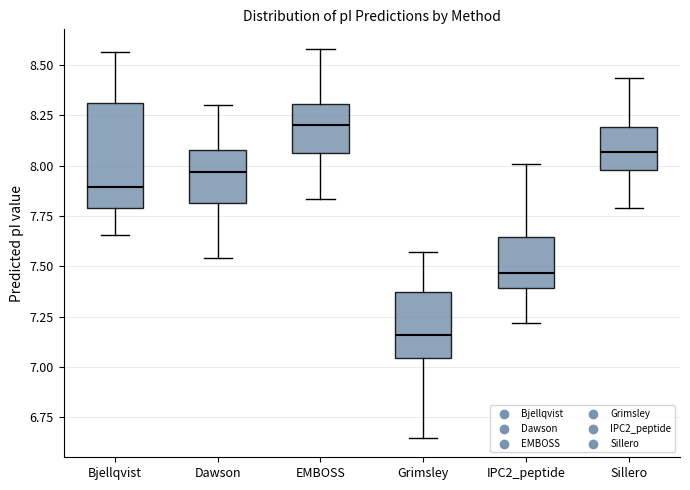

Reading left to right, transcribe this box plot: for each box, give where its median line is, the range the box spans, and where its two whiskers end, as read against the y-axis. The values are not printed on the chart, so give them approximately, as read against the axis.

Bjellqvist: median 7.90, box 7.80 to 8.30, whiskers 7.65 to 8.55
Dawson: median 7.95, box 7.80 to 8.10, whiskers 7.55 to 8.30
EMBOSS: median 8.20, box 8.05 to 8.30, whiskers 7.85 to 8.60
Grimsley: median 7.15, box 7.05 to 7.35, whiskers 6.65 to 7.55
IPC2_peptide: median 7.45, box 7.40 to 7.65, whiskers 7.20 to 8.00
Sillero: median 8.05, box 8.00 to 8.20, whiskers 7.80 to 8.45